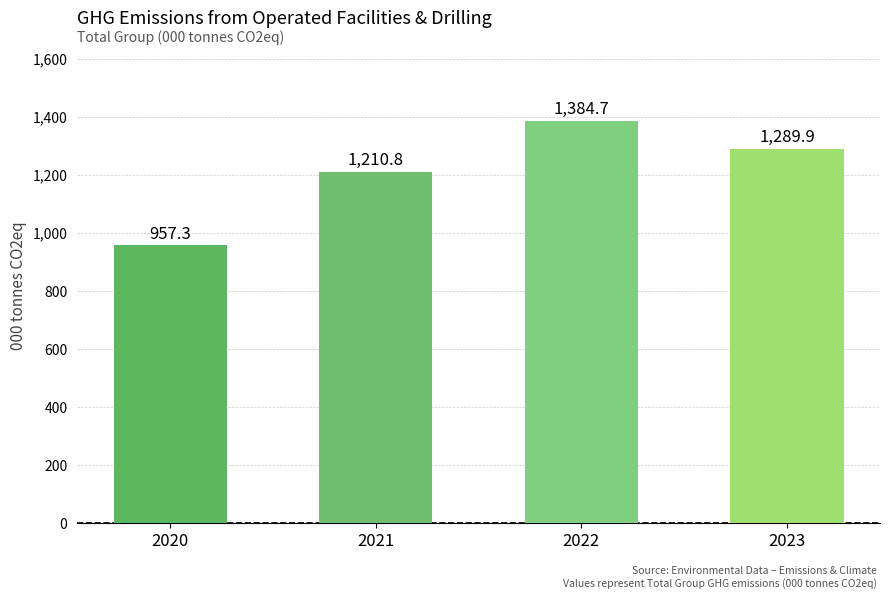

Is it true that the value at 2022 is 2107.5?

False